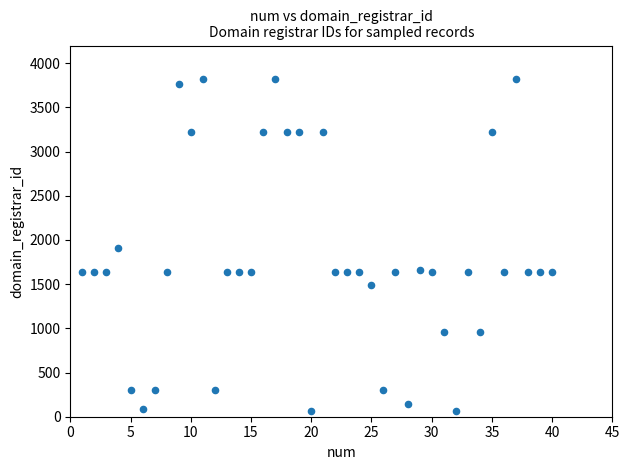

What is the range of X values (max minus min)?

39